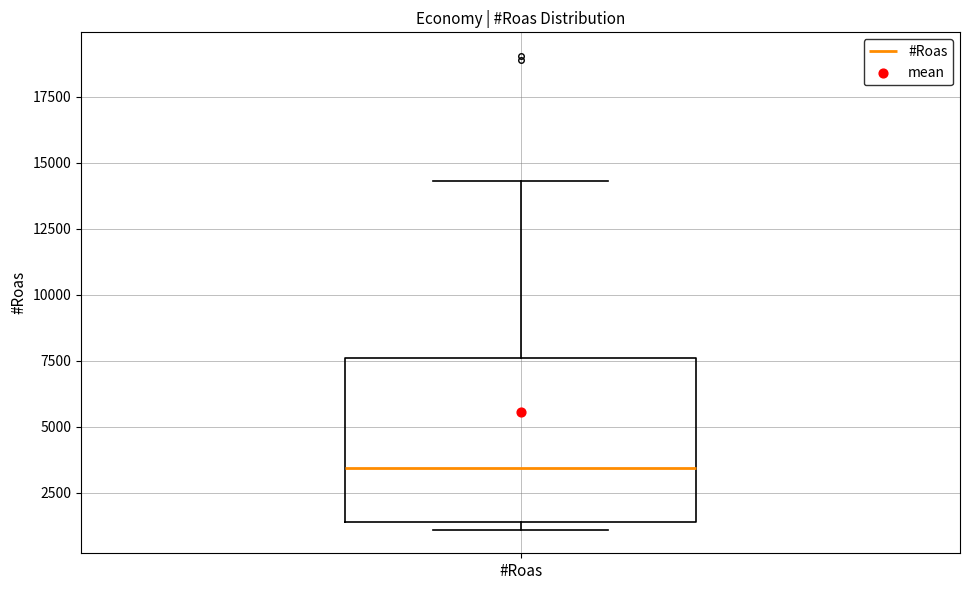

Read this box plot against the y-axis: the position of the median line, the range covered by the box, and the ends of both whiskers. The values are not printed on the chart, so give them approximately, as read against the axis.

median 3500, box 1500 to 7500, whiskers 1000 to 14500